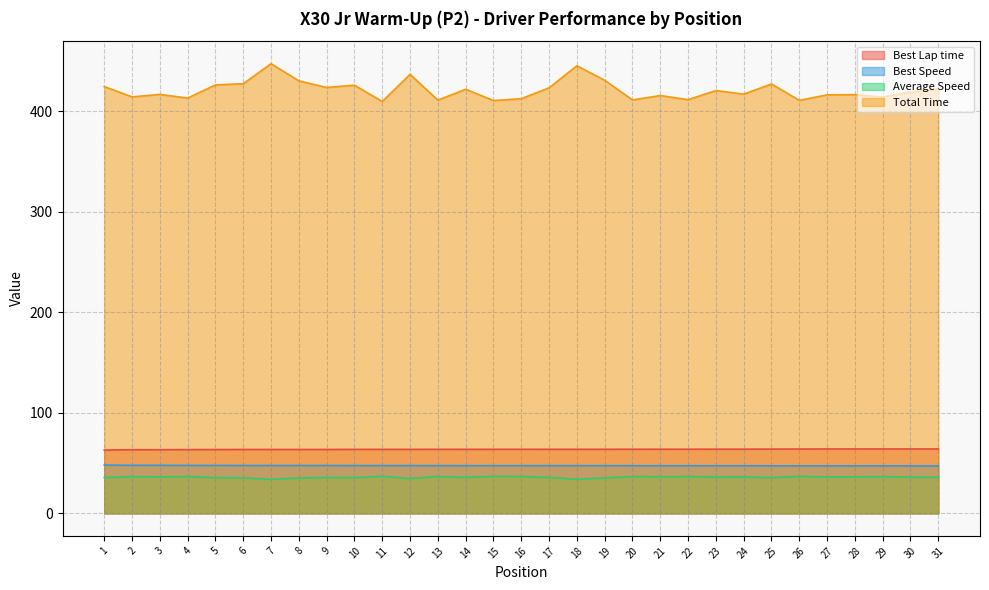

The Best Lap time series shows 64.1 at 30. True or false?

True